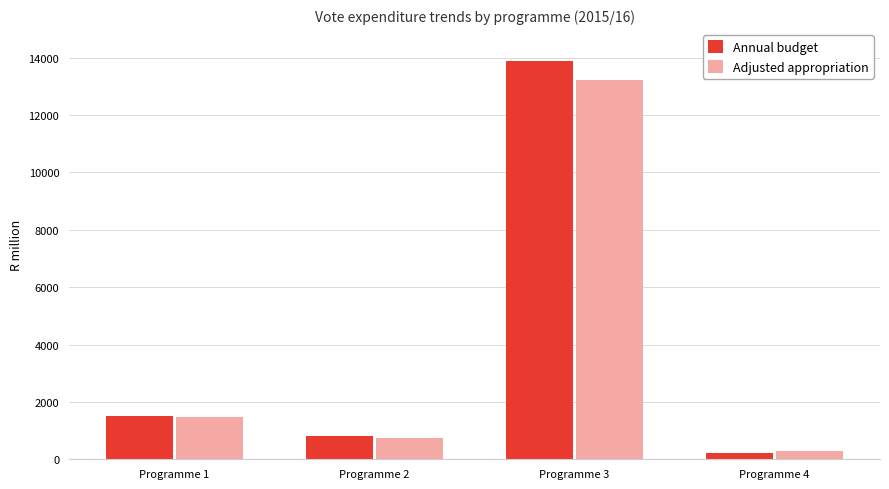

At how many categories does at least one series exceed 7018?

1